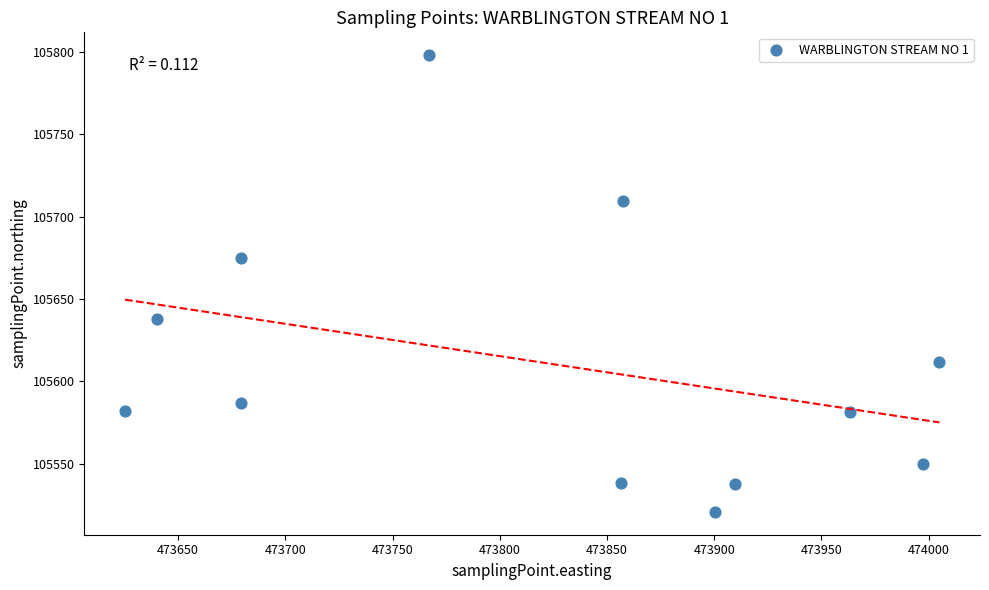

What is the average X value?

473823.4